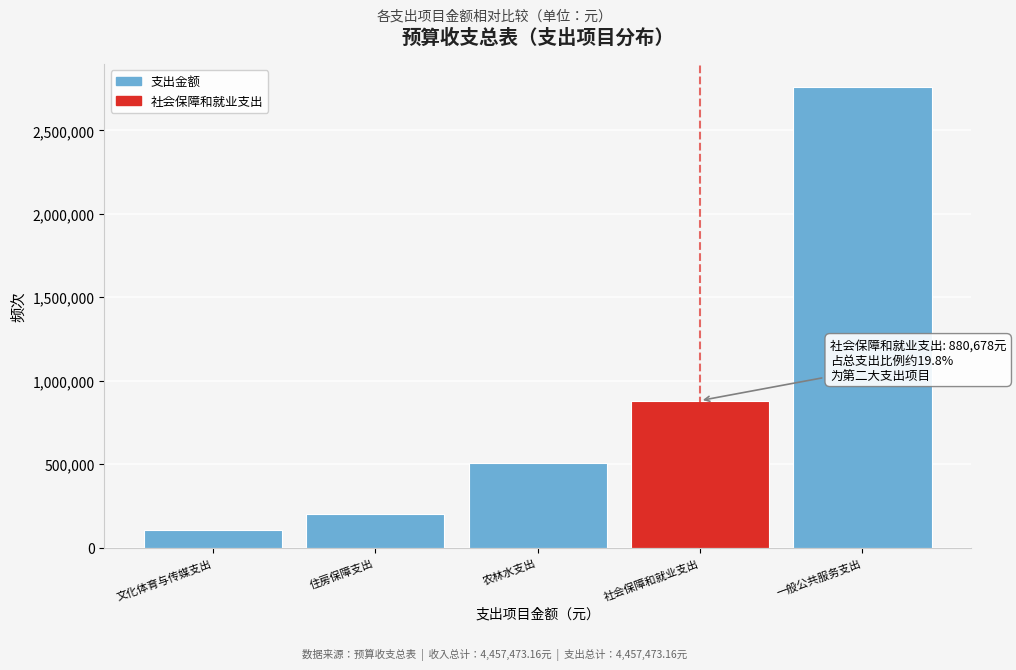

Reading right to left, transcribe all the data shown in this chart.

一般公共服务支出=2759581.6	社会保障和就业支出=880678.0	农林水支出=507334.0	住房保障支出=202068.0	文化体育与传媒支出=107811.6